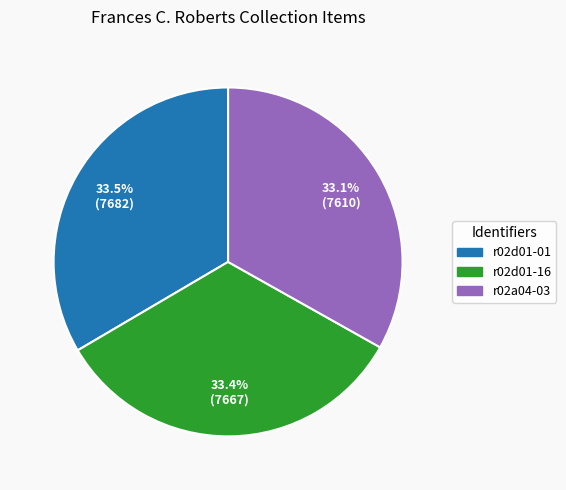

What is the ratio of the value at r02d01-01 to the value at r02d01-16?

1.0